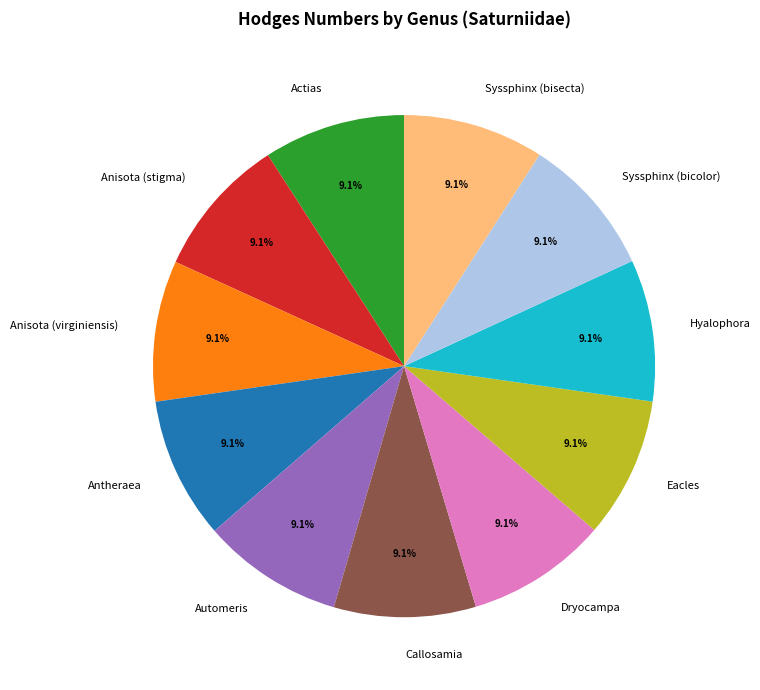

What is the ratio of the value at Automeris to the value at Actias?

1.0